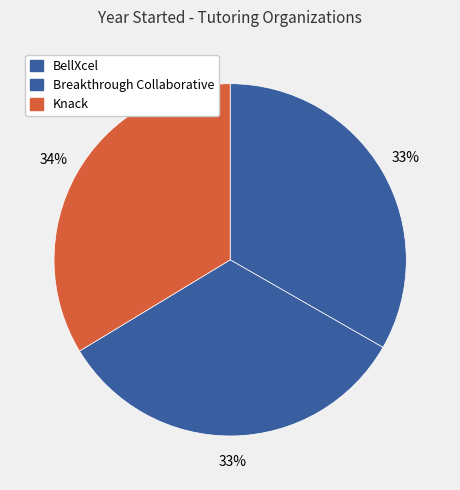

How much of the chart is everything except Knack?

66.3%